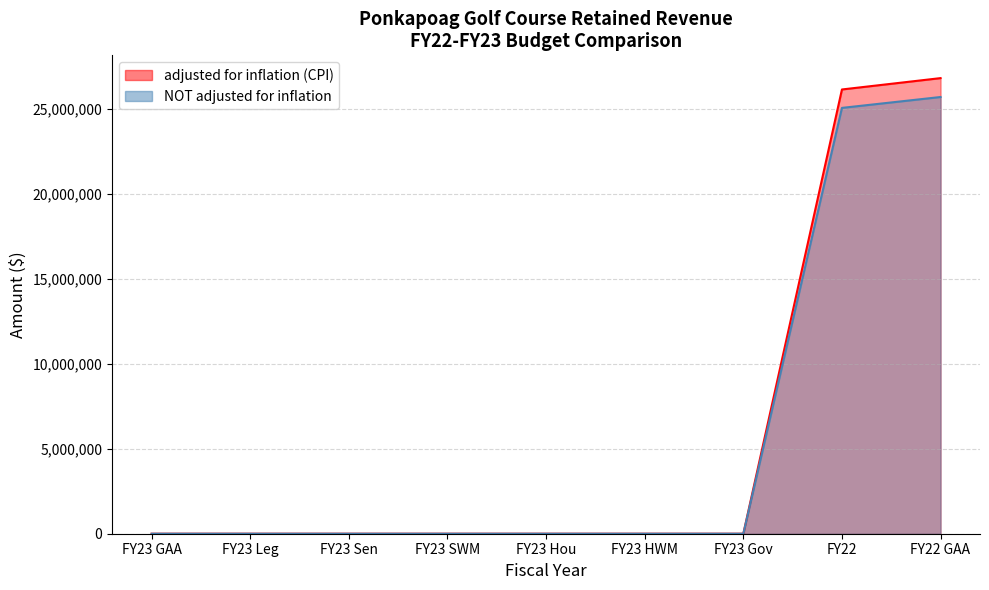

How many values in adjusted for inflation (CPI) are above zero?

2